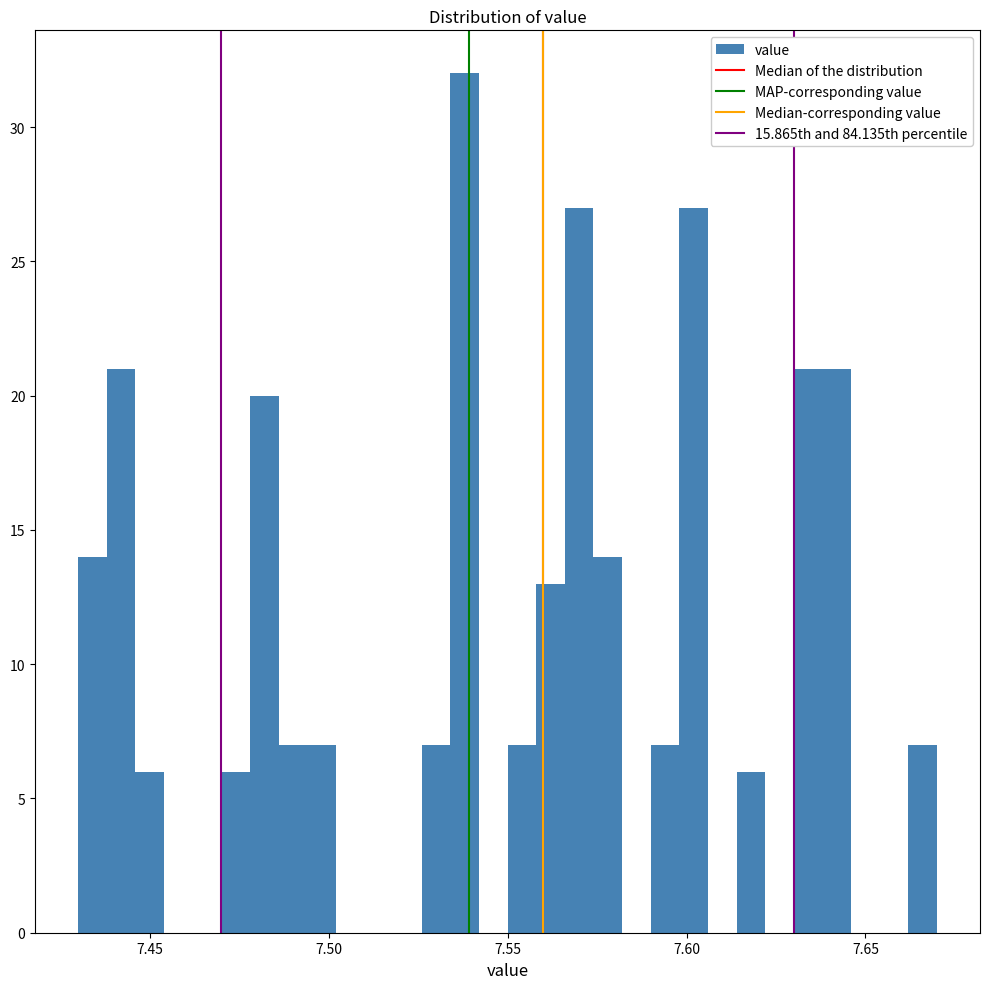

Around what value on the x-axis is the tallest bar? Give the approximate position of its centre, as read against the axis.

7.540